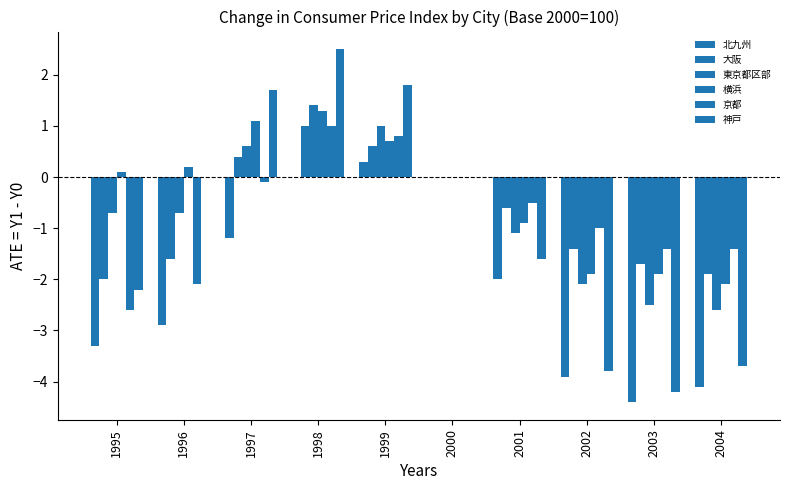

How many values in the 北九州 series exceed -2?

4